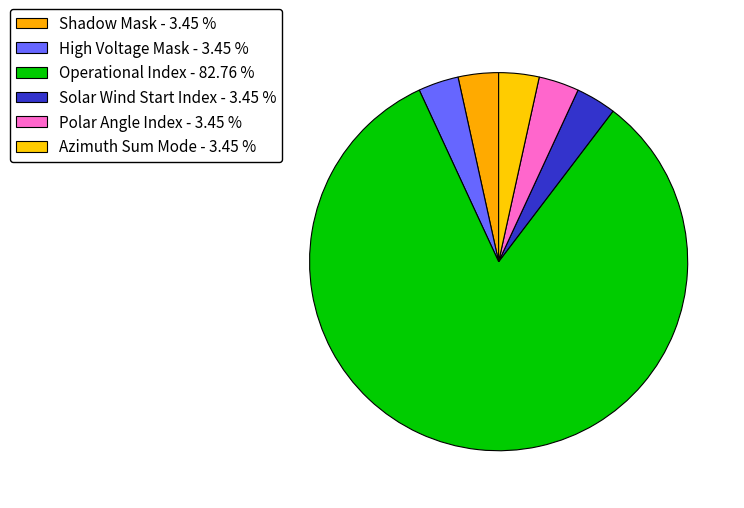

How many slices are in this pie chart?

6